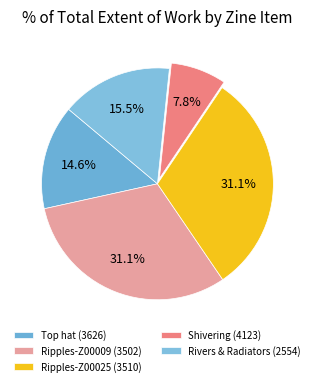

Count the number of slices in the pie.

5